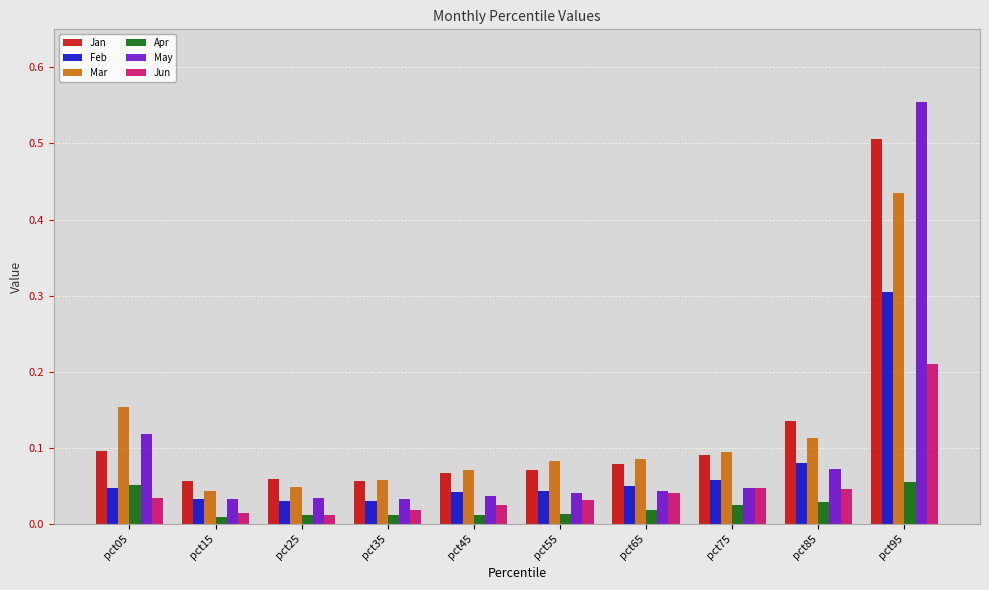

Is it true that Feb equals 0.1 at pct65?

True